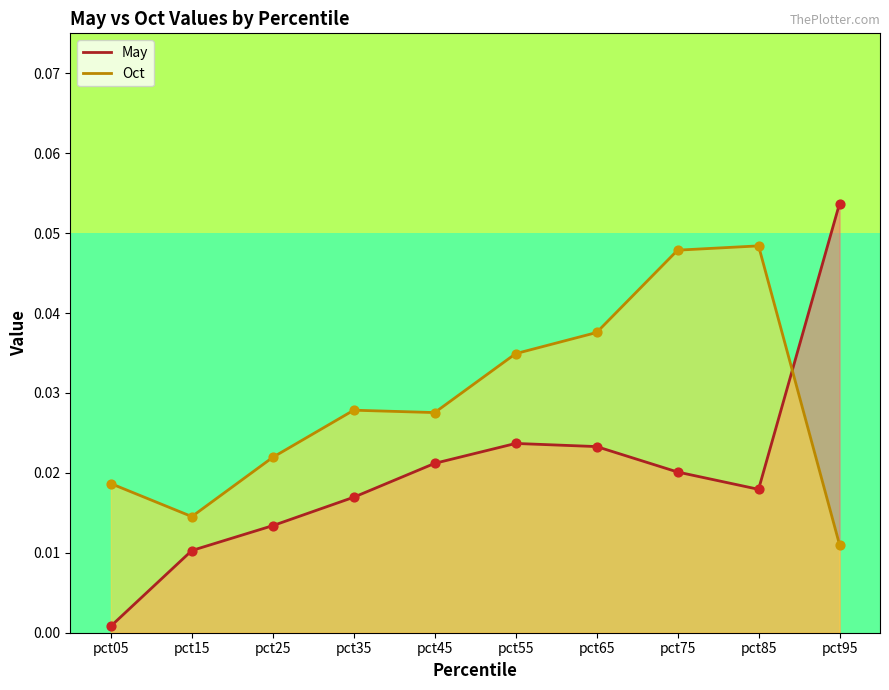

Which series reaches the maximum Y coordinate?

May